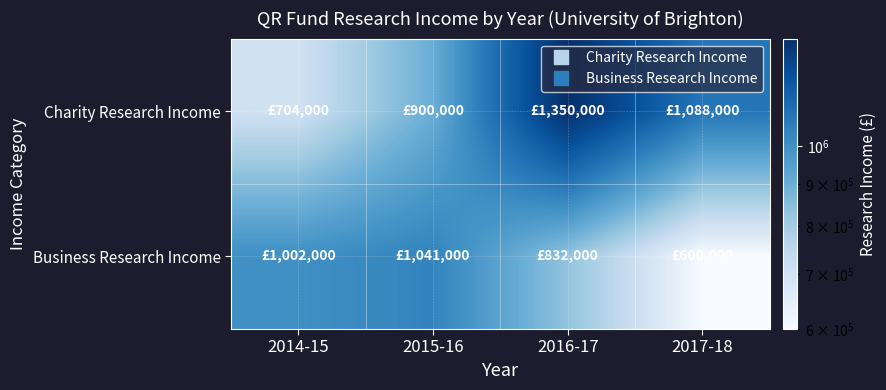

Reading left to right, transcribe all the data shown in this chart.

Charity Research Income: 2014-15=704000	2015-16=900000	2016-17=1350000	2017-18=1088000
Business Research Income: 2014-15=1002000	2015-16=1041000	2016-17=832000	2017-18=600000